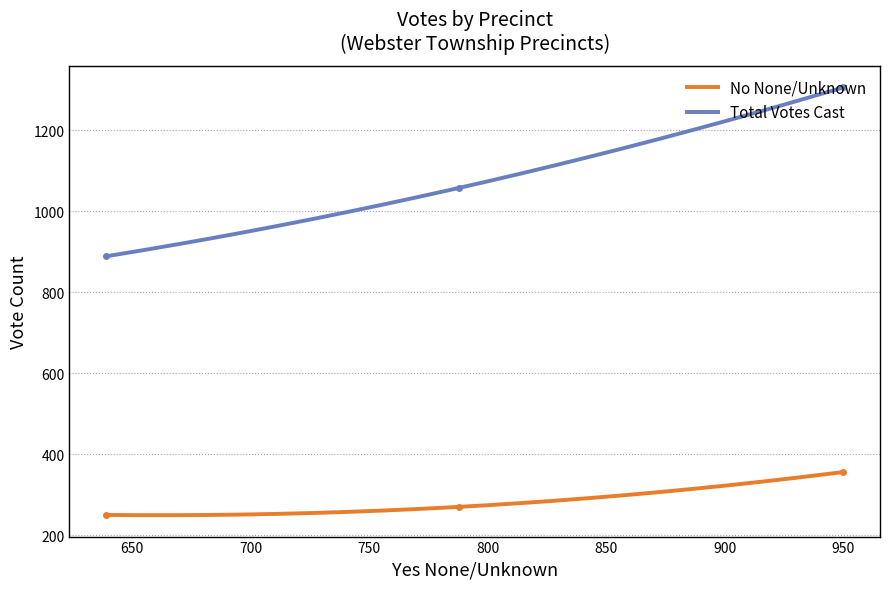

Which series has the largest total across all categories?

Total Votes Cast